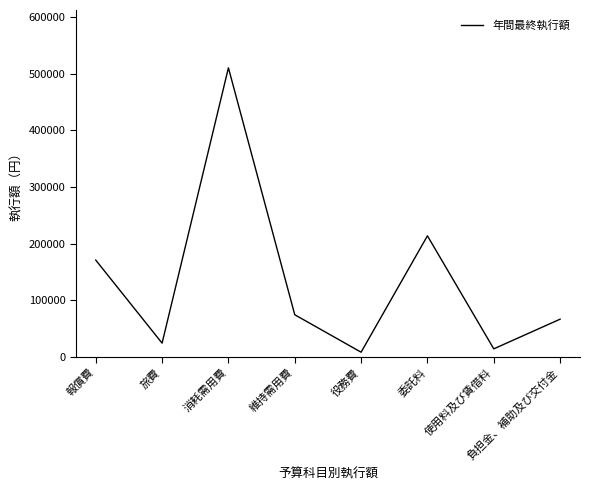

Does the chart display data point markers on the line(s)?

No